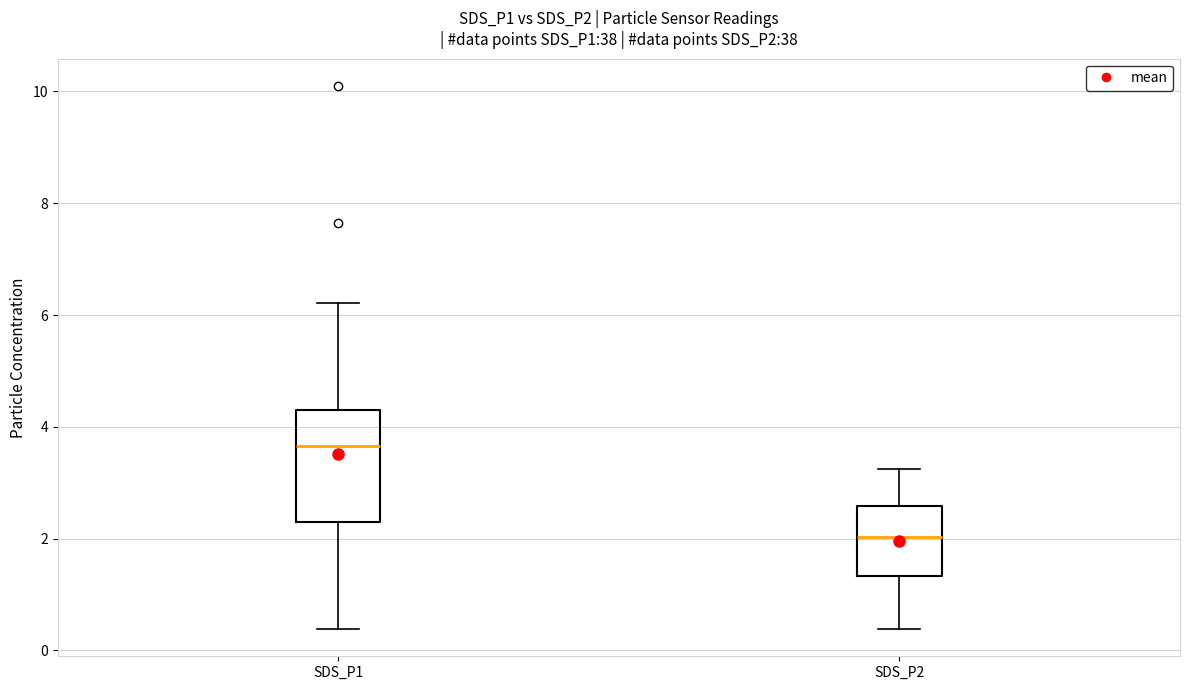

Which box's median line is the lowest?

SDS_P2